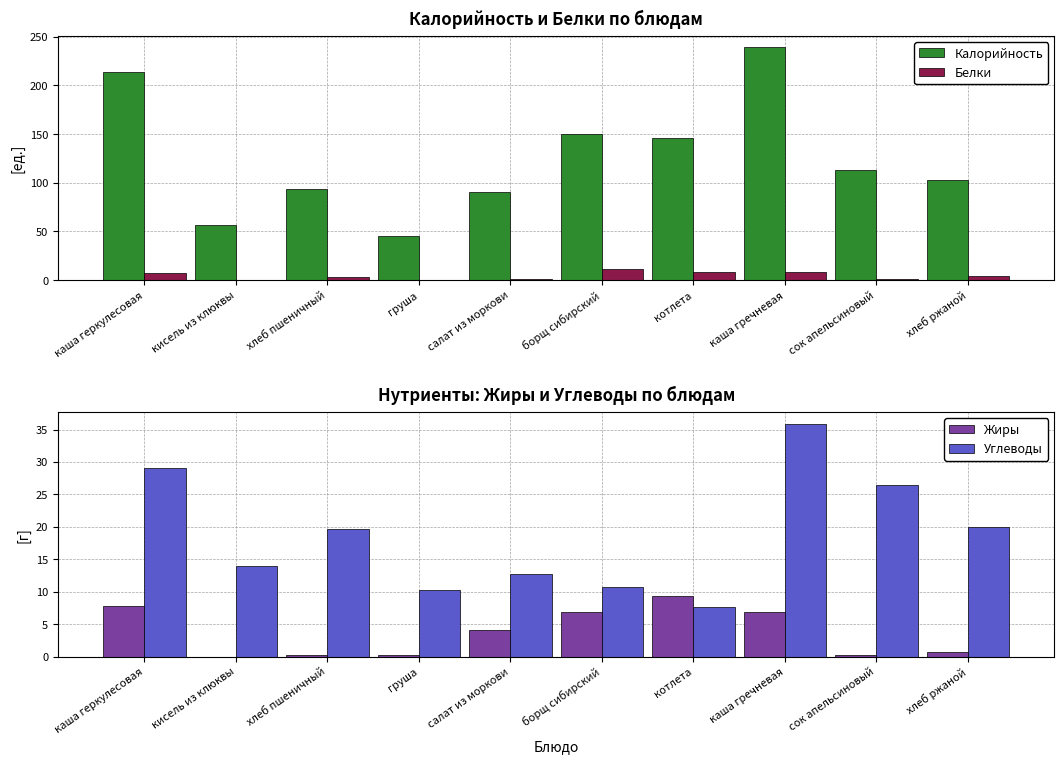

The value of Белки at борщ сибирский is 19.2. True or false?

False